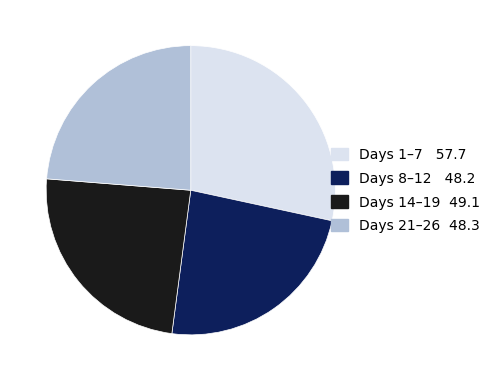

Which category has the biggest portion of the pie?

Days 1–7 57.7